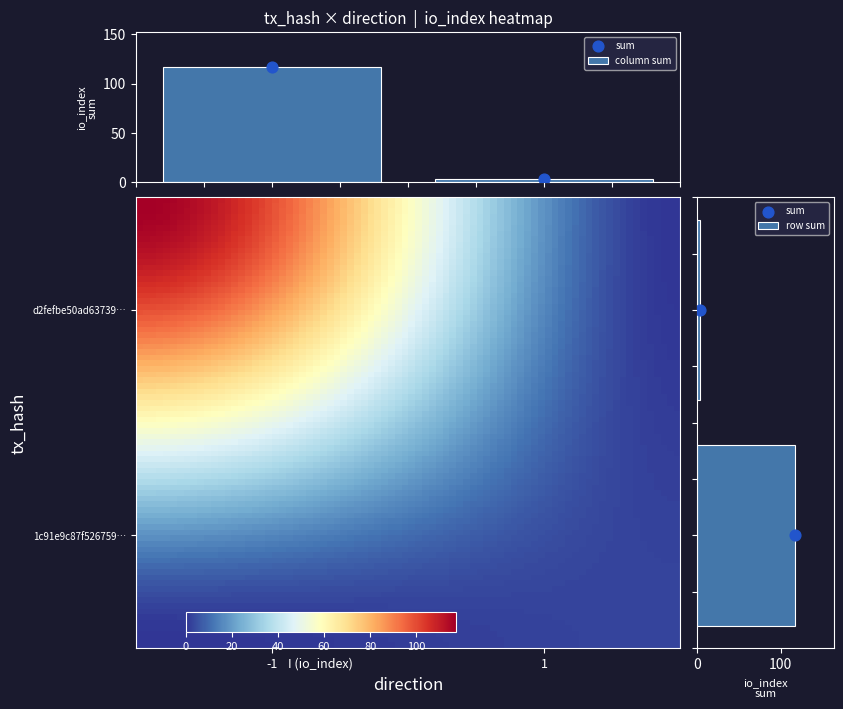

The 1c91e9c87f52675963ff6d558bbe8b27e5c93bd series shows 3 at io_index. True or false?

True